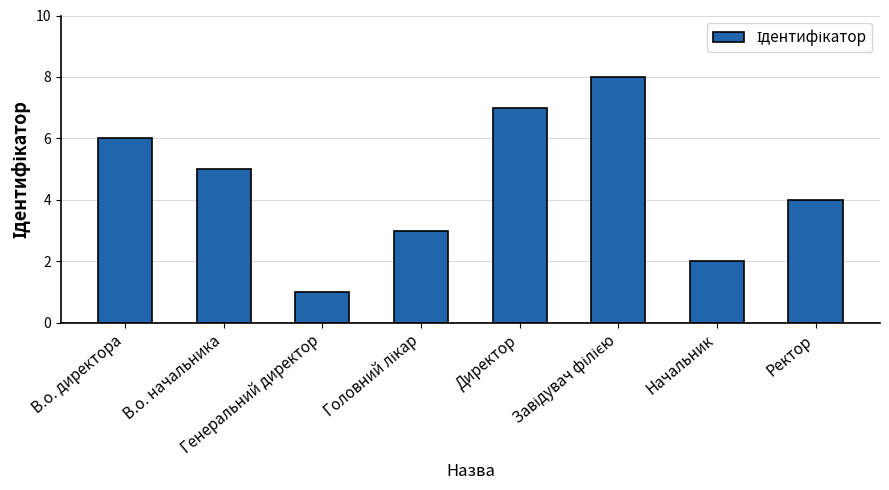

What is the greatest value displayed?

8